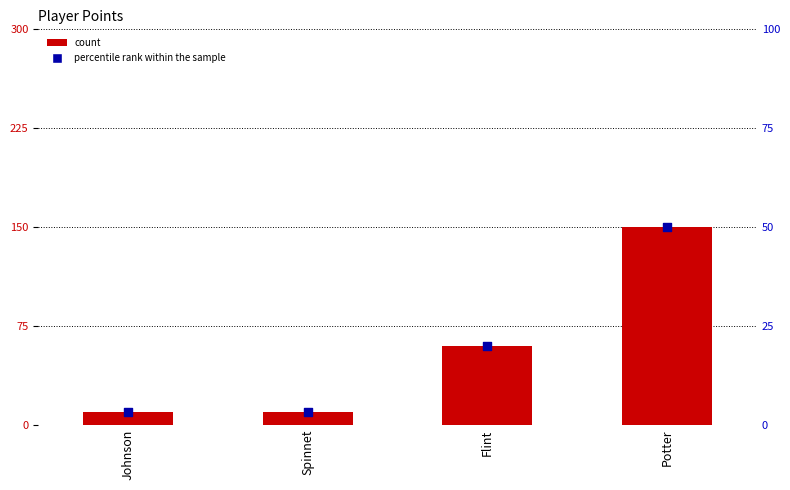

Which series has the largest total across all categories?

points